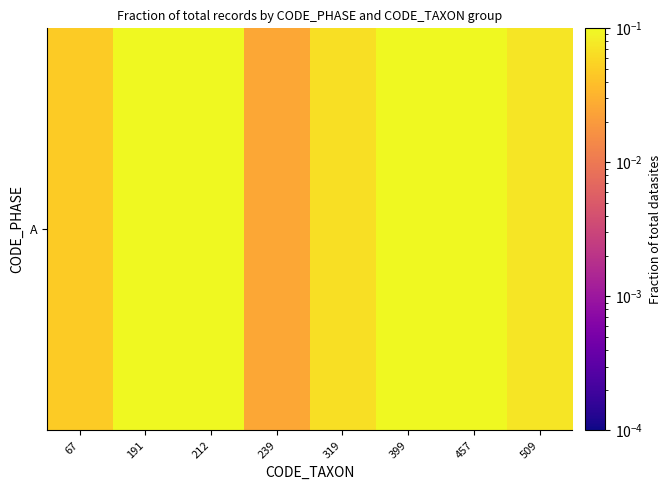

Reading left to right, transcribe all the data shown in this chart.

0.0	0.1	0.4	0.0	0.1	0.2	0.1	0.1